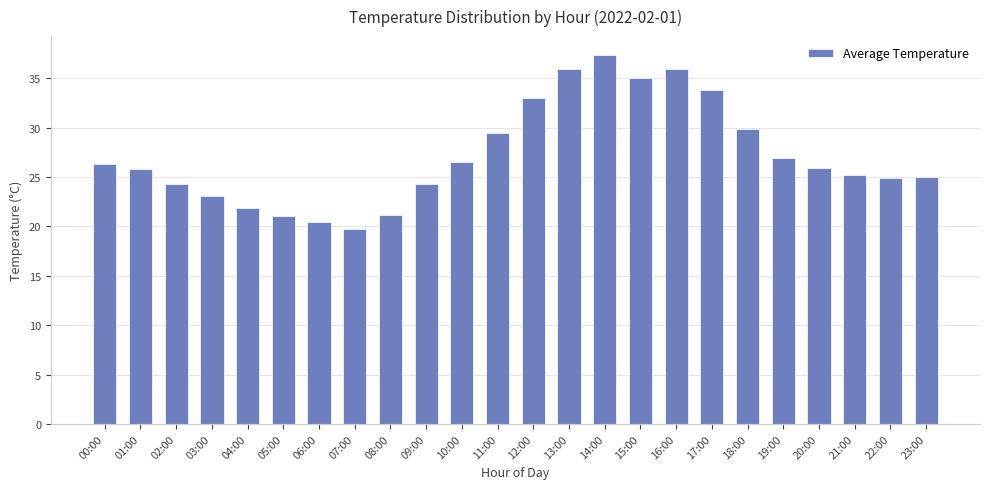

What is the greatest value displayed?

37.4